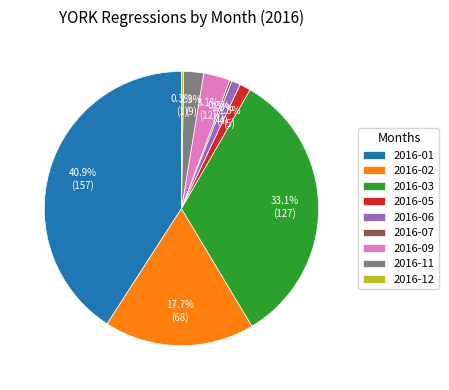

To the nearest percent, what is the difference between the 2016-09 and 2016-06 slice percentages?

2%